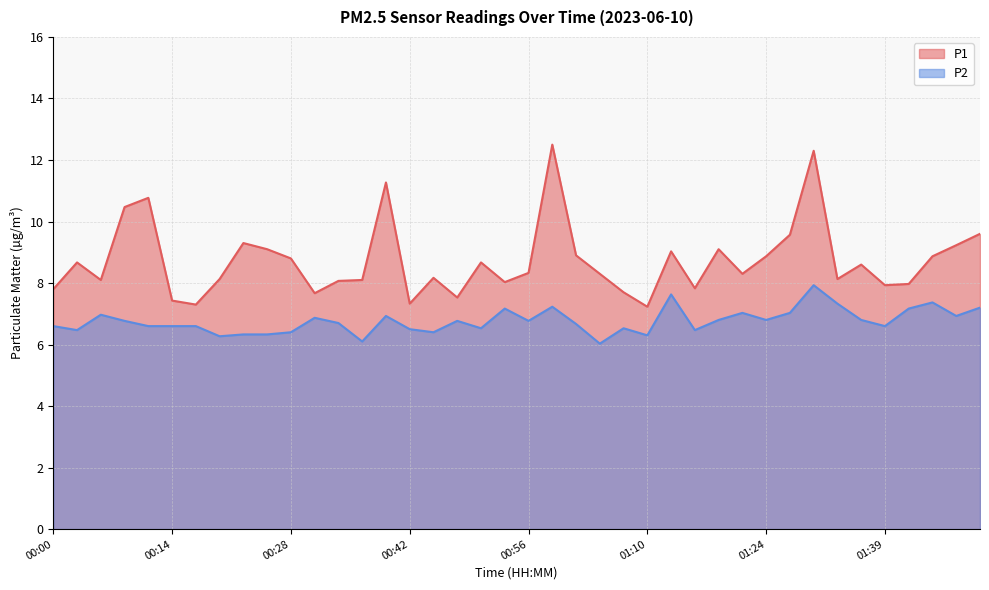

At which category is the sum across all series the highest?

01:30